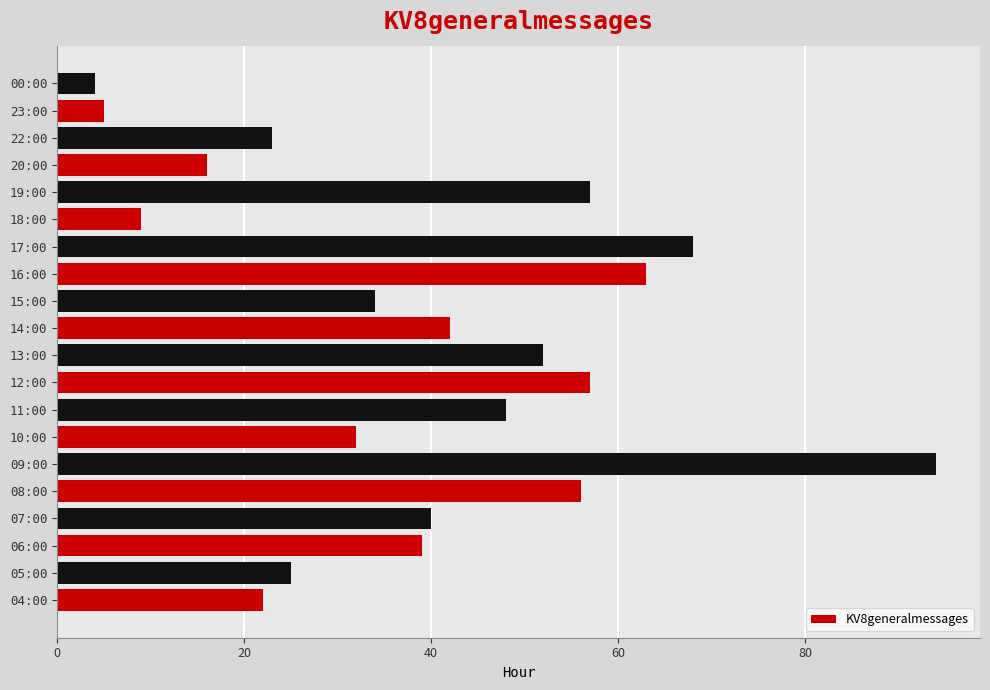

What is the difference between the maximum and minimum values?

90